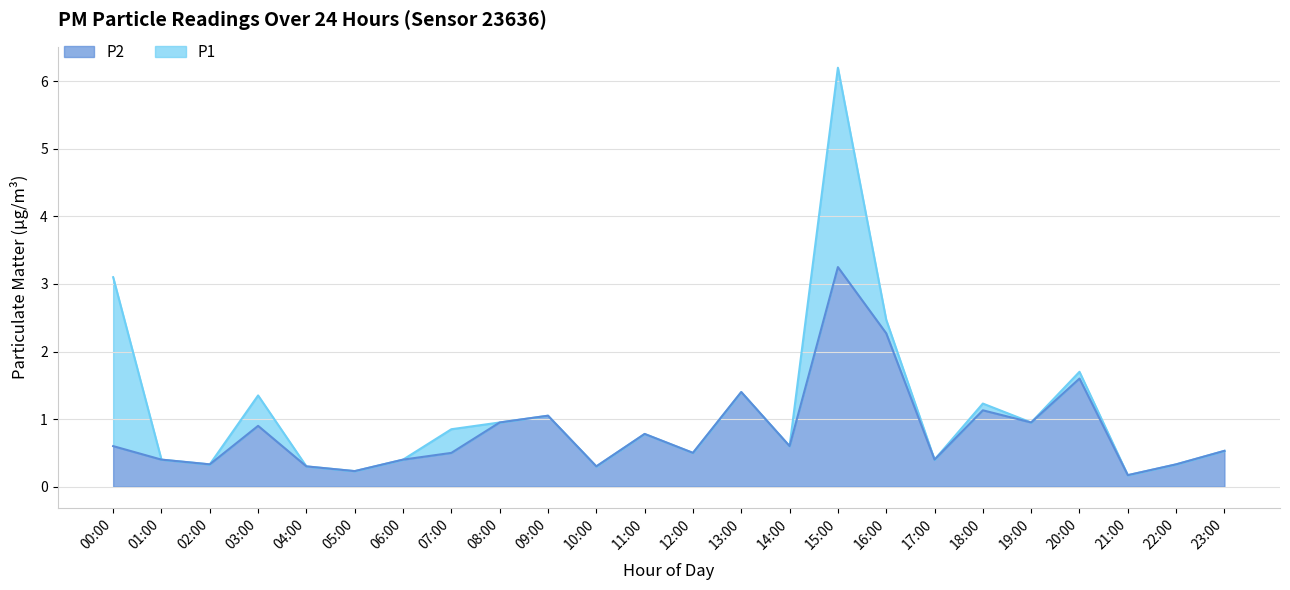

What is the sum of all P1 values?

26.5